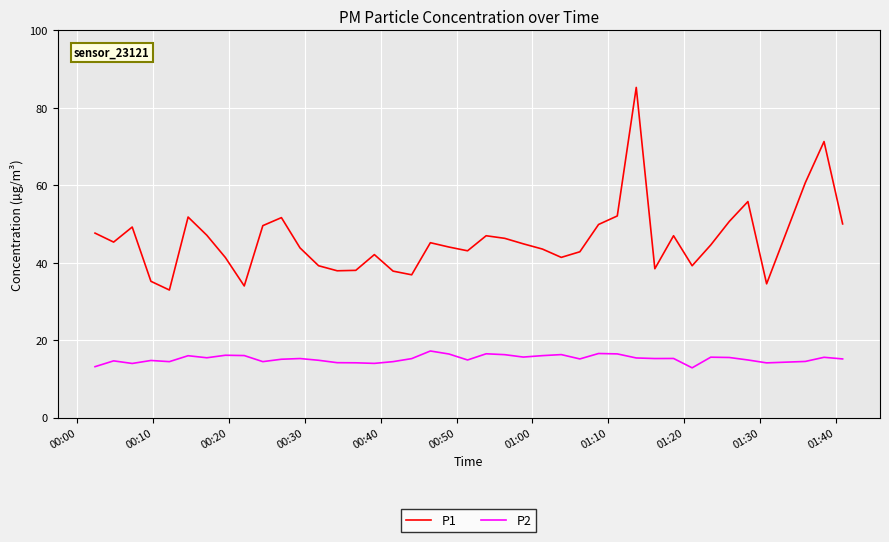

What is the difference between the maximum and minimum values in the P1 series?

52.3